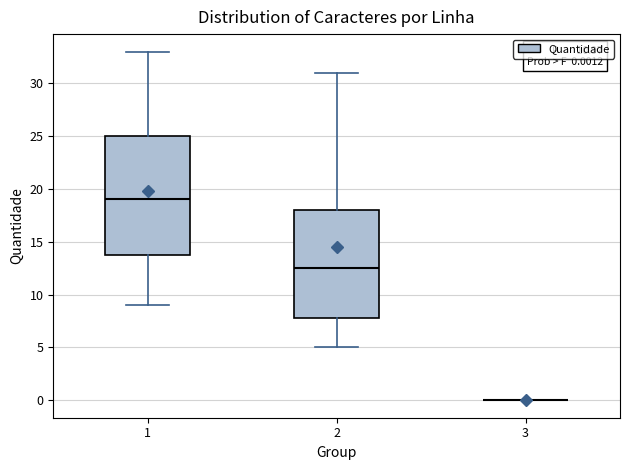

Comparing the boxes themselves (not the whiskers), which one is the tallest?

1